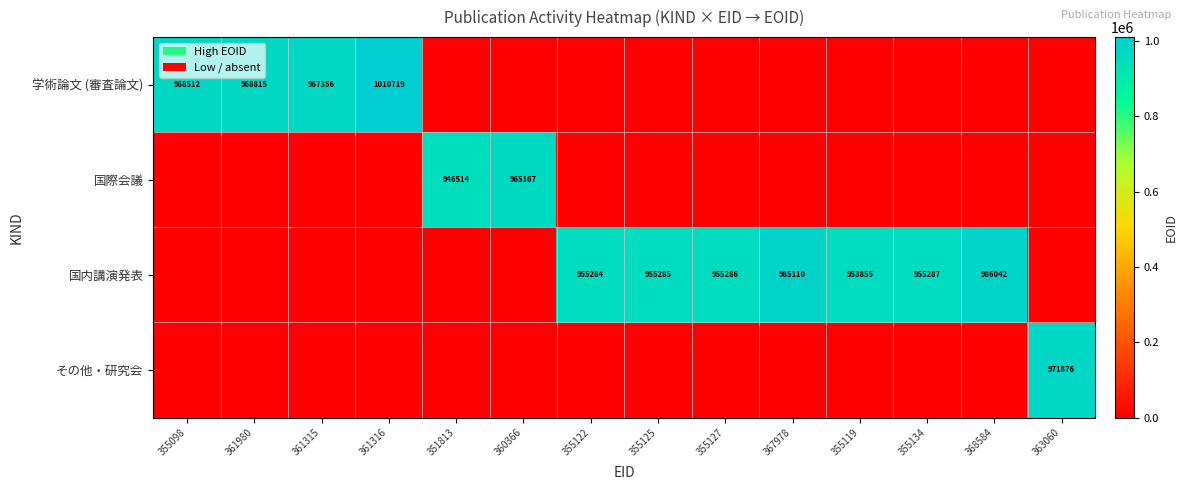

Is it true that 国内講演発表 equals 955284 at 355122?

True